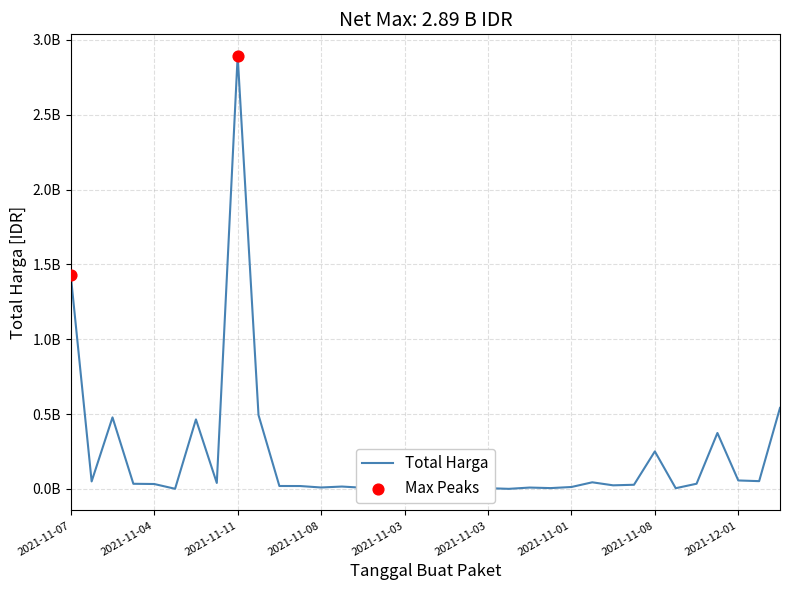

Which has a higher value, 2021-11-04 or 2021-11-03?

2021-11-04